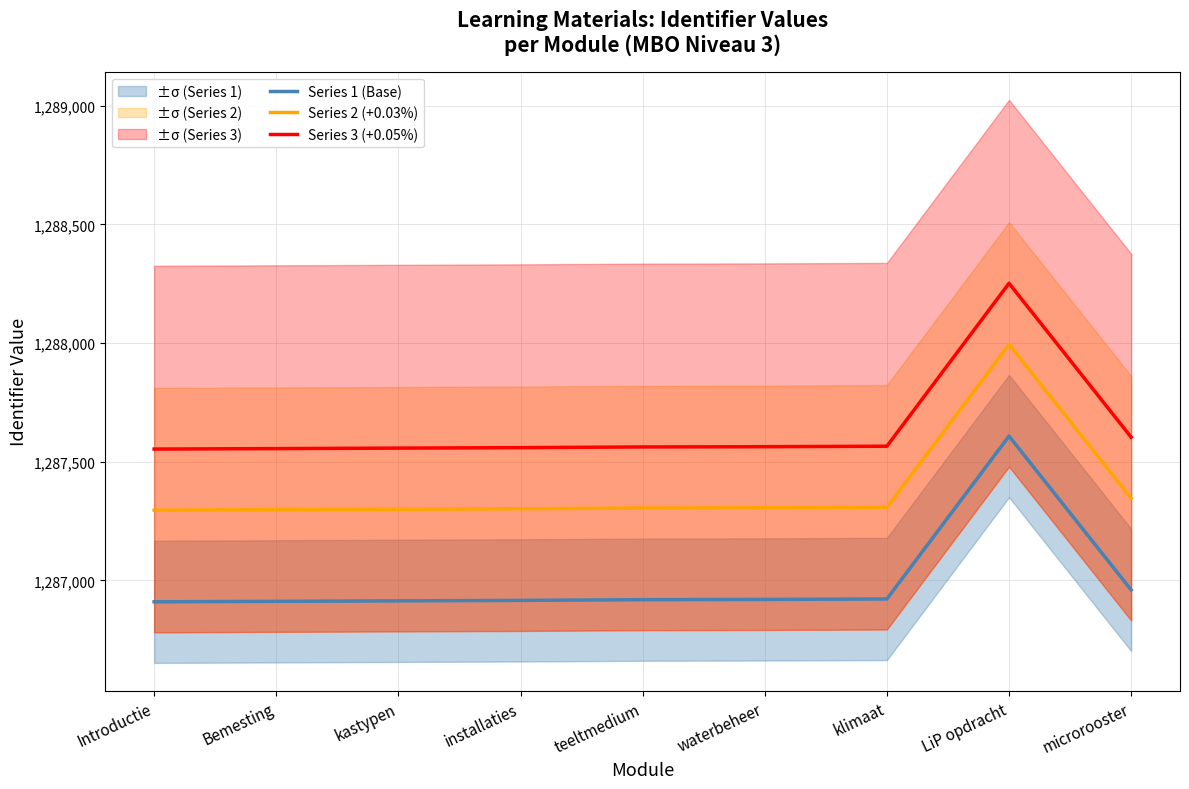

Where is Series 2 (+0.03%) nearest to the value 1287645?

microrooster